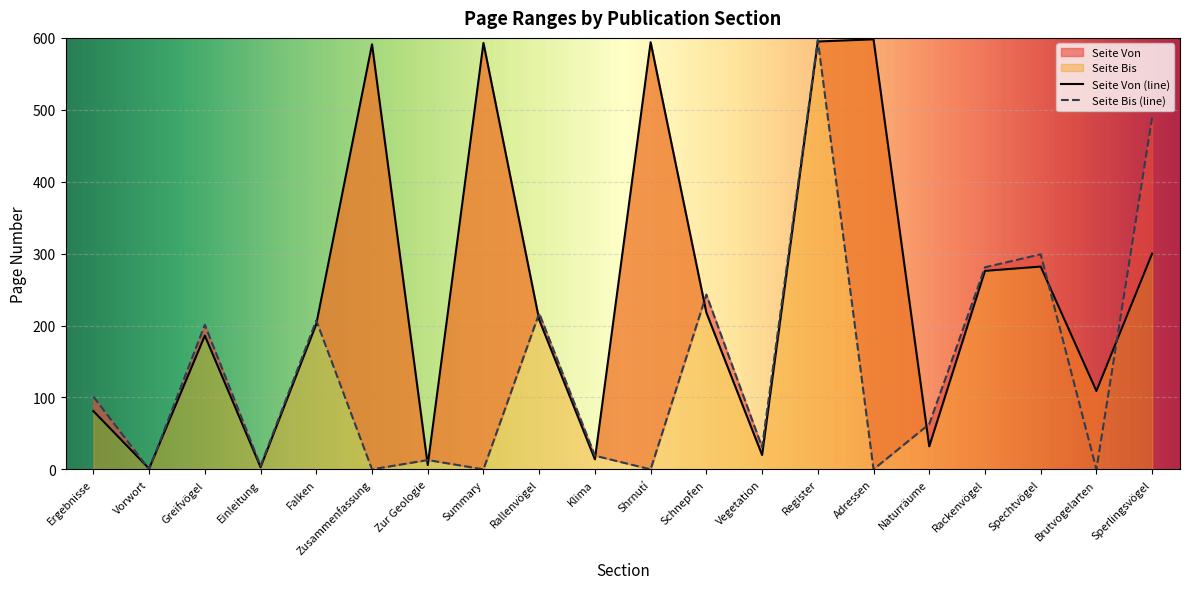

True or false: Seite Von and Seite Bis intersect in this chart.

True